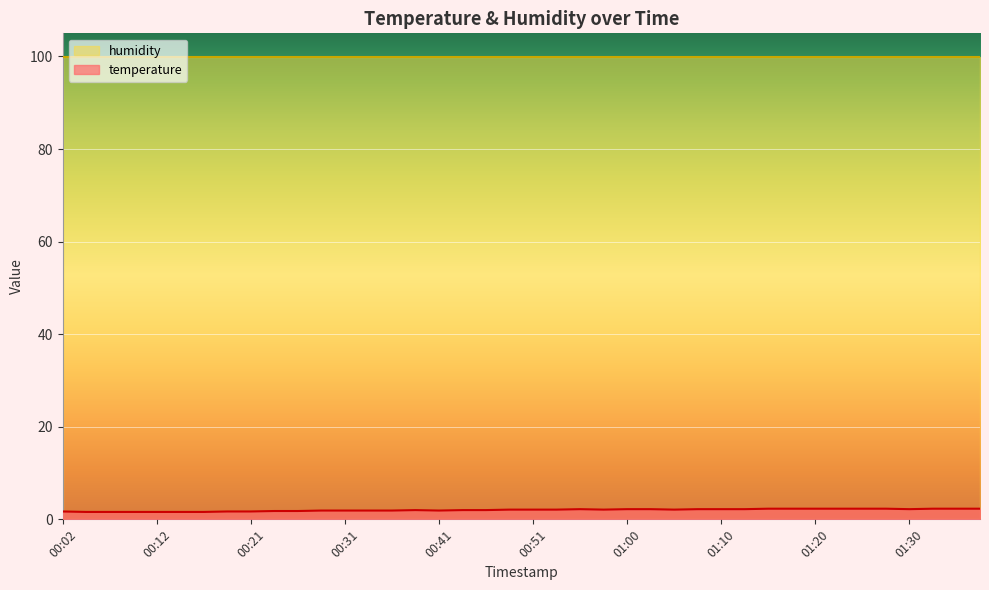

What is the average value?

2.0